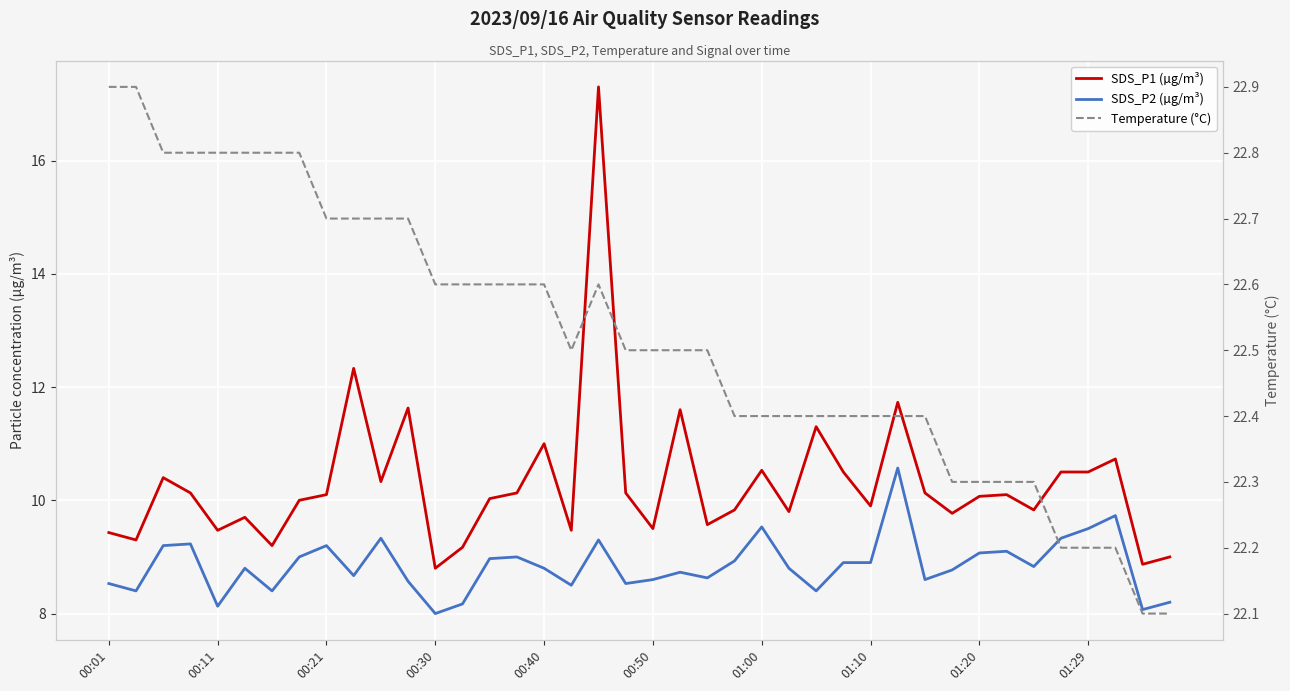

How many data points in SDS_P2 (µg/m³) are above 8?

39